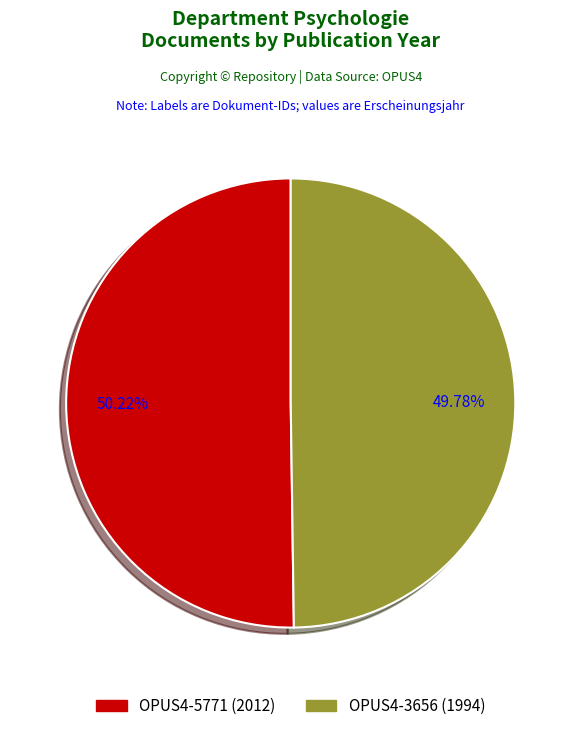

Is there any slice that represents more than half of the pie?

Yes